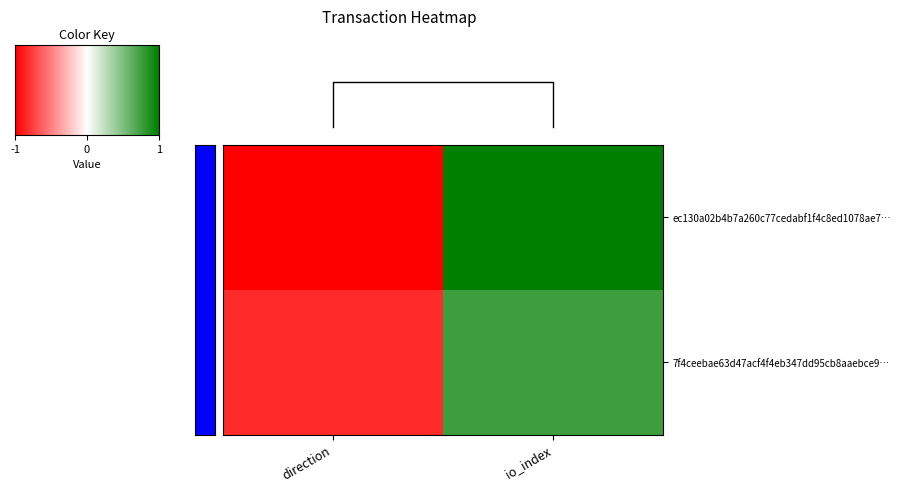

True or false: ec130a02b4b7a260c77cedabf1f4c8ed1078ae7… has a value of -1 at direction.

False